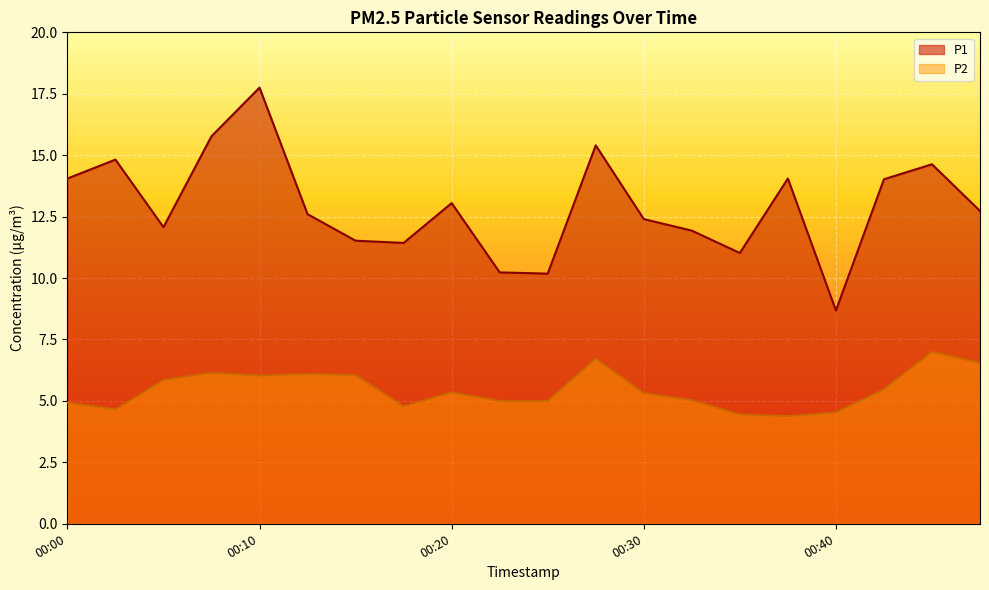

What value does the P2 series have at 00:10?

6.0